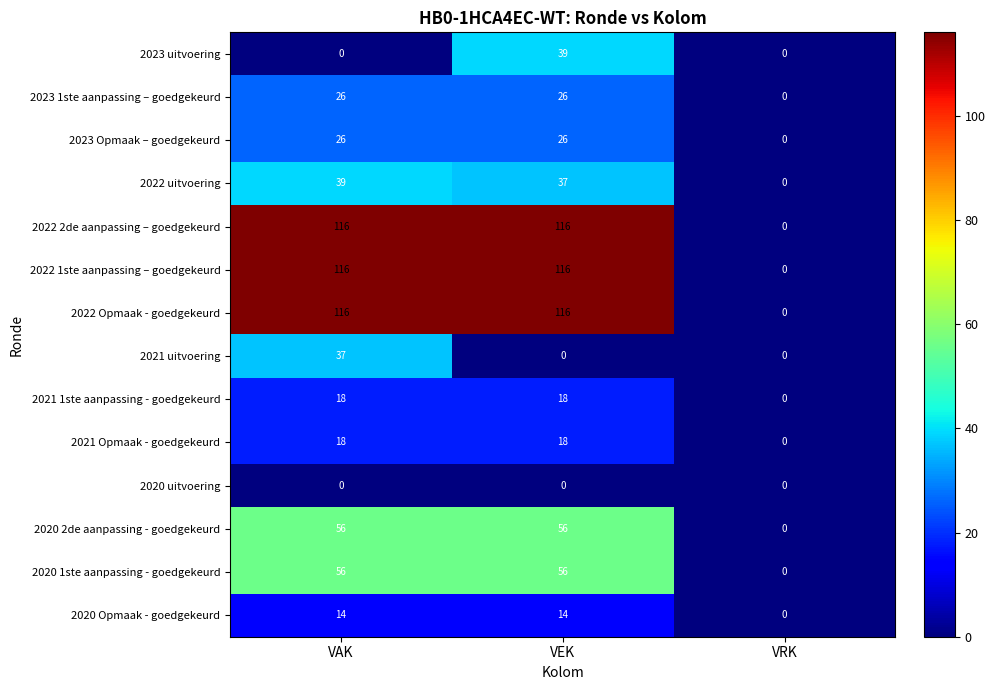

What is the total value across all series at VAK?

638